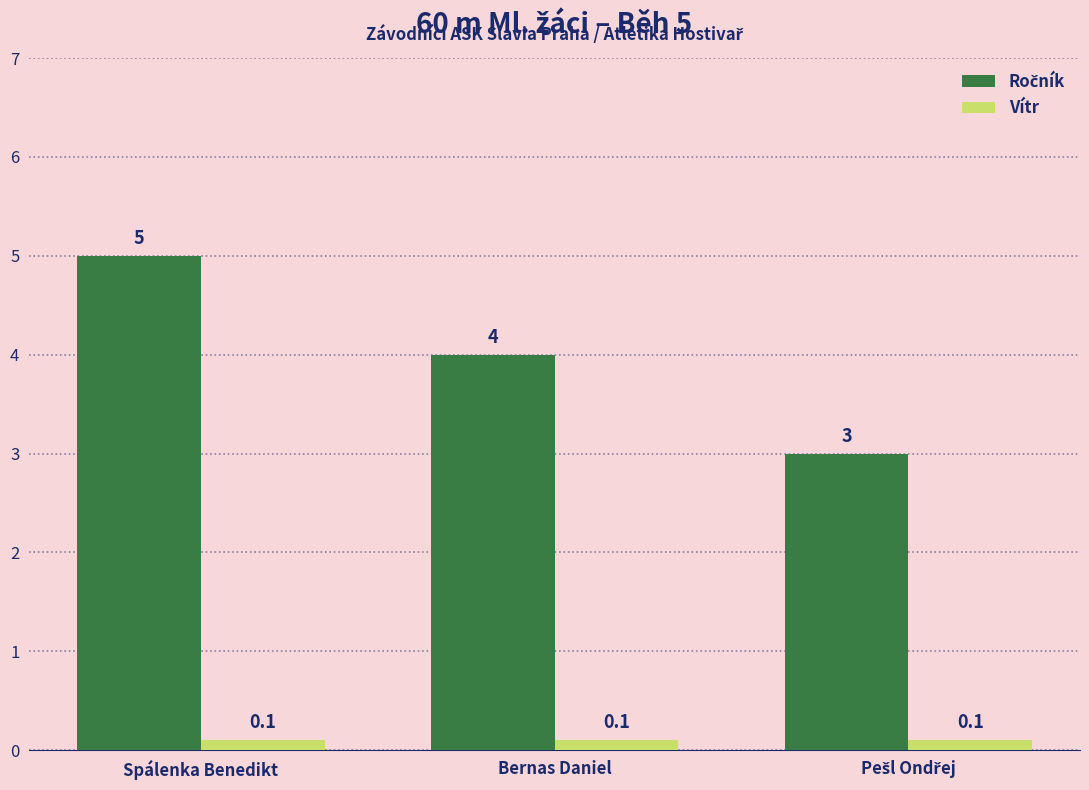

At how many categories does at least one series exceed 1?

3